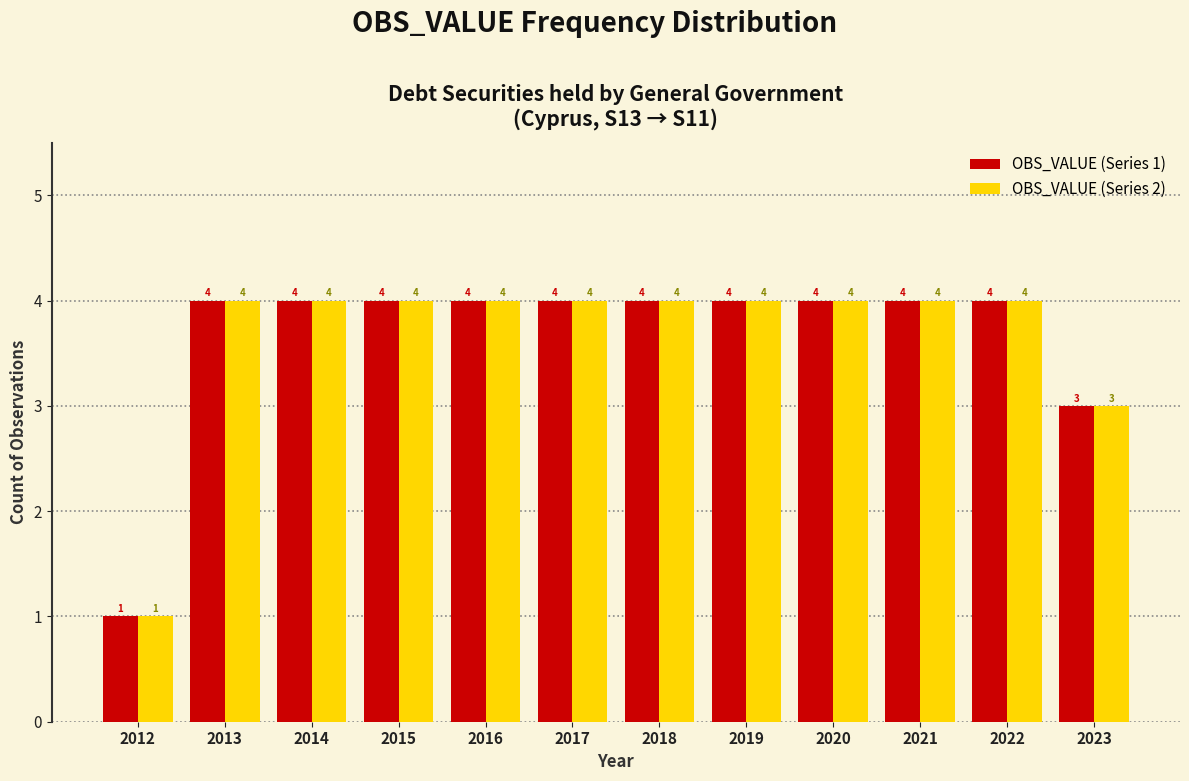

Reading right to left, what are all the values shown in this chart?

OBS_VALUE (Series 1): 3	4	4	4	4	4	4	4	4	4	4	1
OBS_VALUE (Series 2): 3	4	4	4	4	4	4	4	4	4	4	1